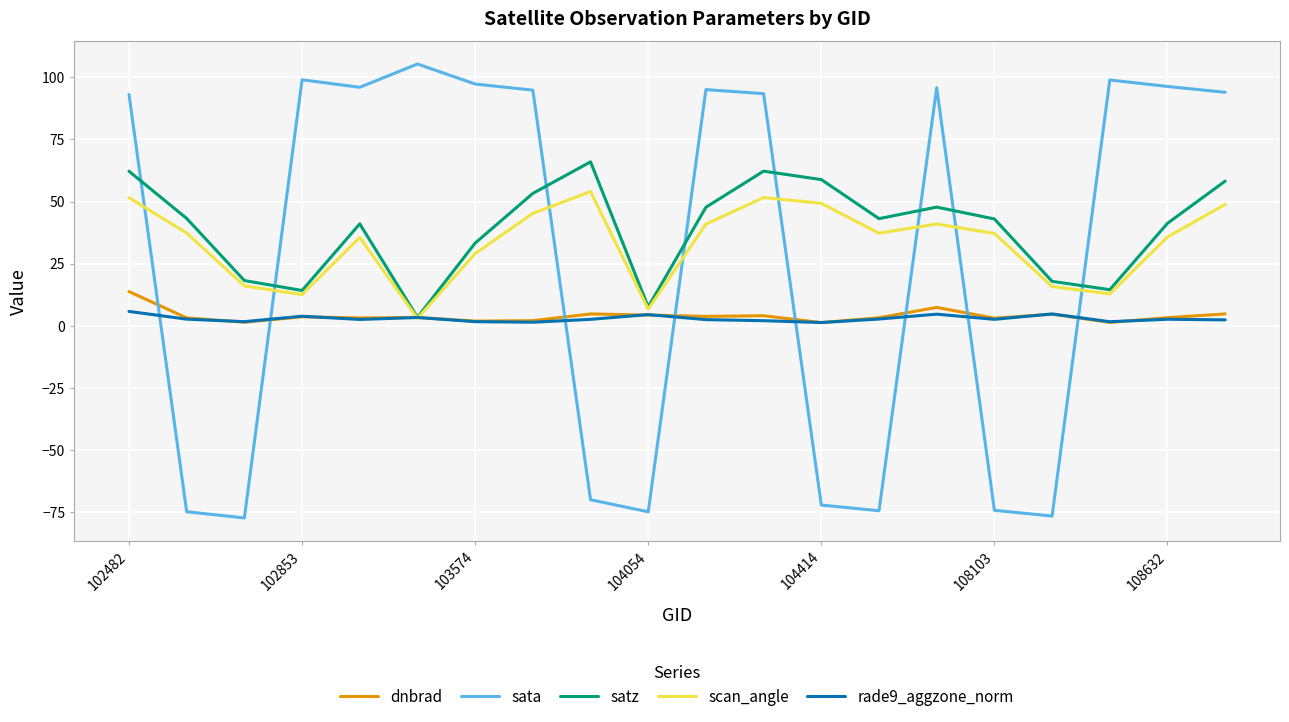

True or false: rade9_aggzone_norm and sata intersect in this chart.

True